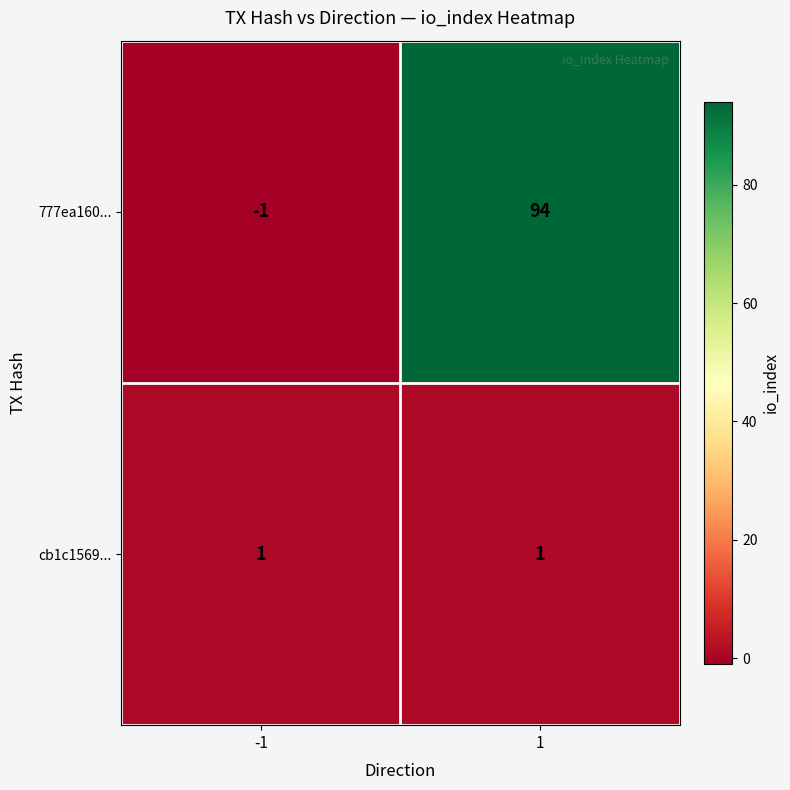

What is the total value across all series at 1?

95